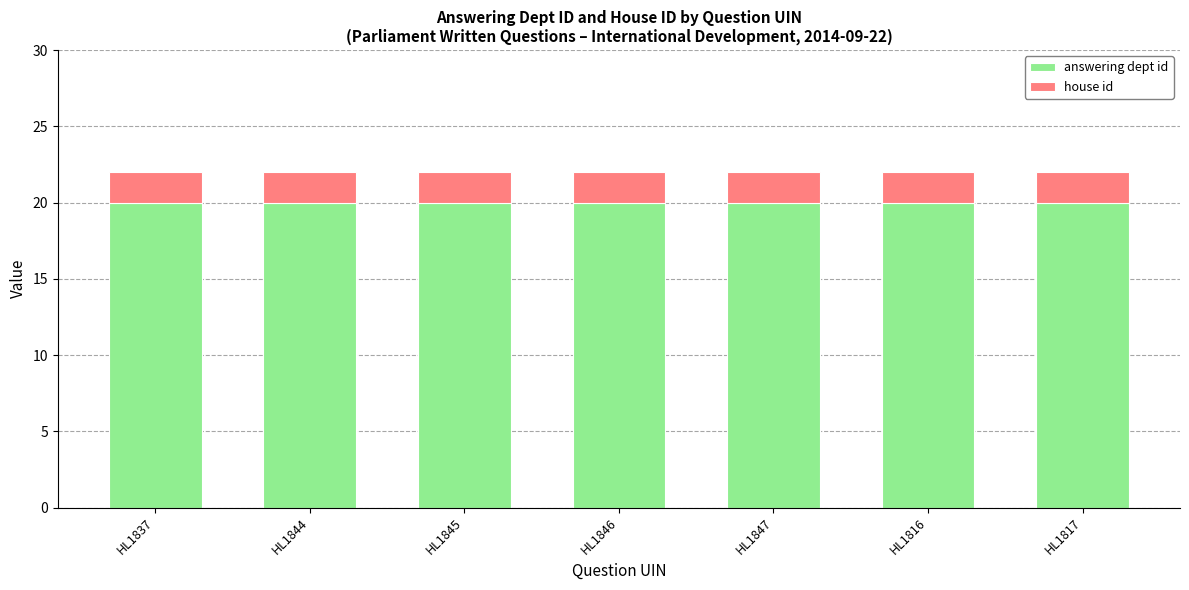

What is the total value across all series at HL1844?

22